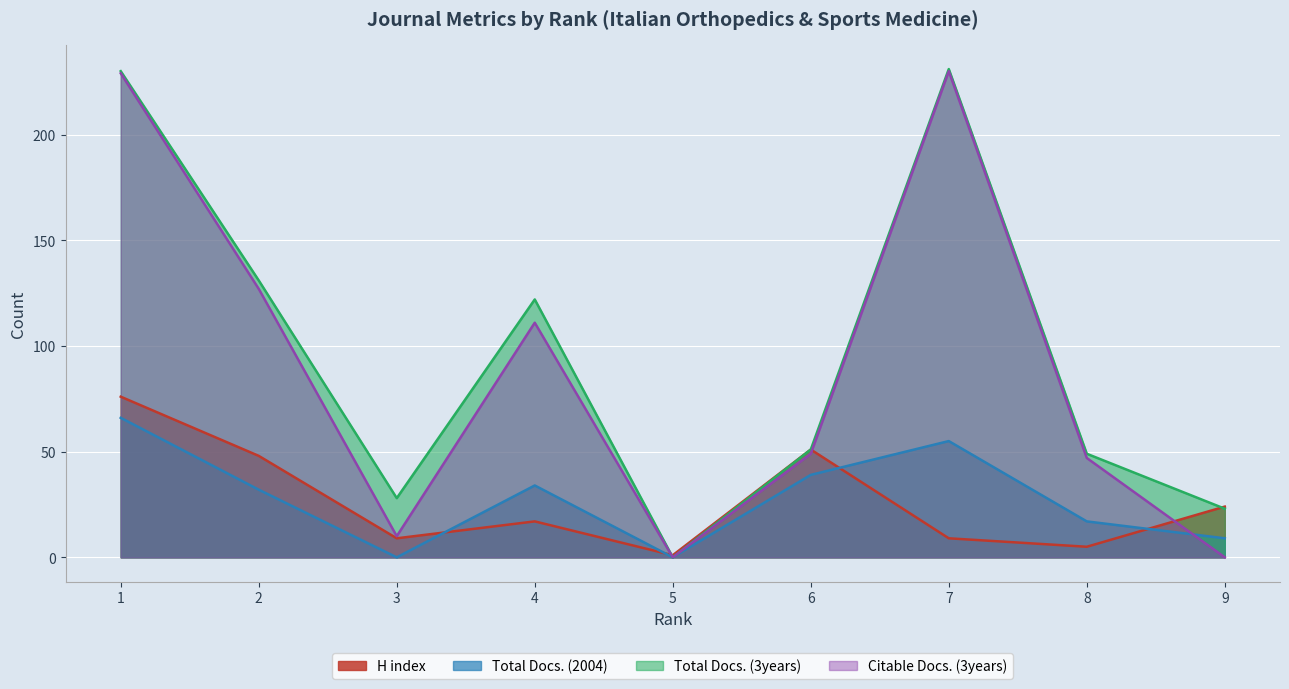

What are all the series names shown in the legend?

H index (line), Total Docs. (2004) (line), Total Docs. (3years) (line), Citable Docs. (3years) (line)